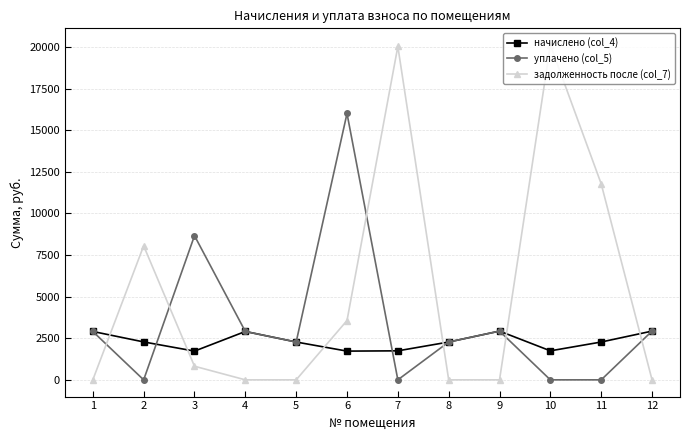

Is the value of уплачено (col_5) at 8 greater than the value of задолженность после (col_7) at 8?

Yes